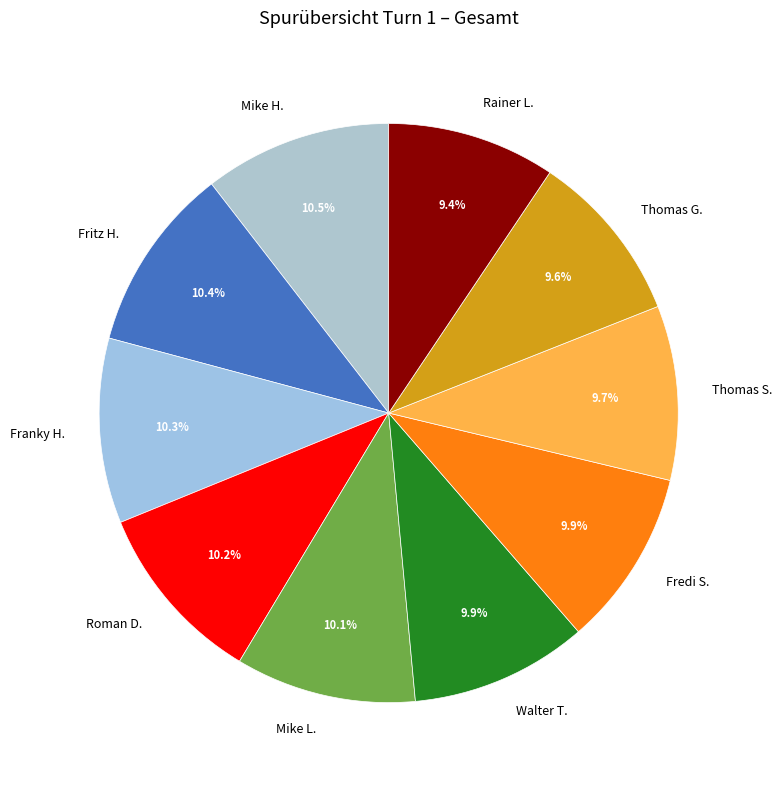

Does any single category account for the majority?

No